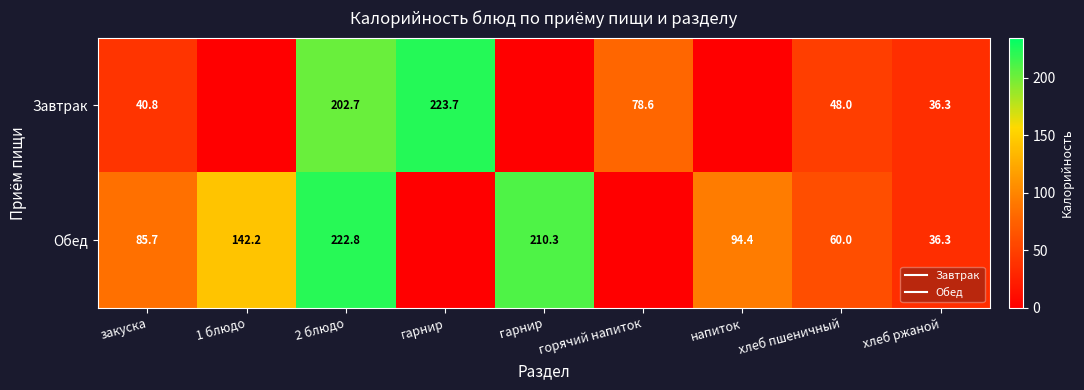

What is the maximum value shown in the chart?

223.7